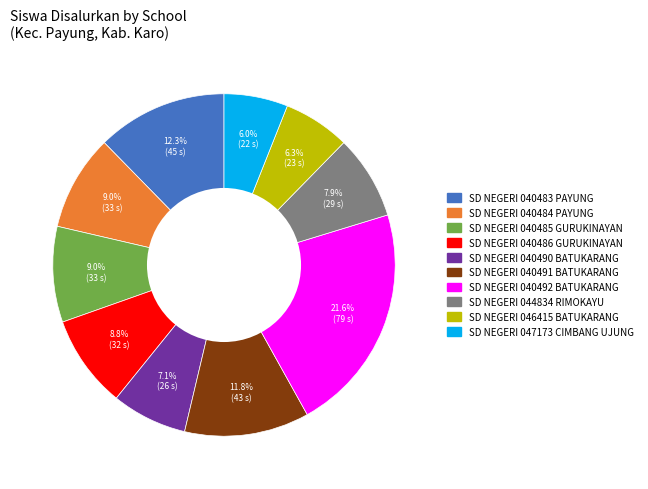

To the nearest percent, what portion does SD NEGERI 040490 BATUKARANG represent?

7%